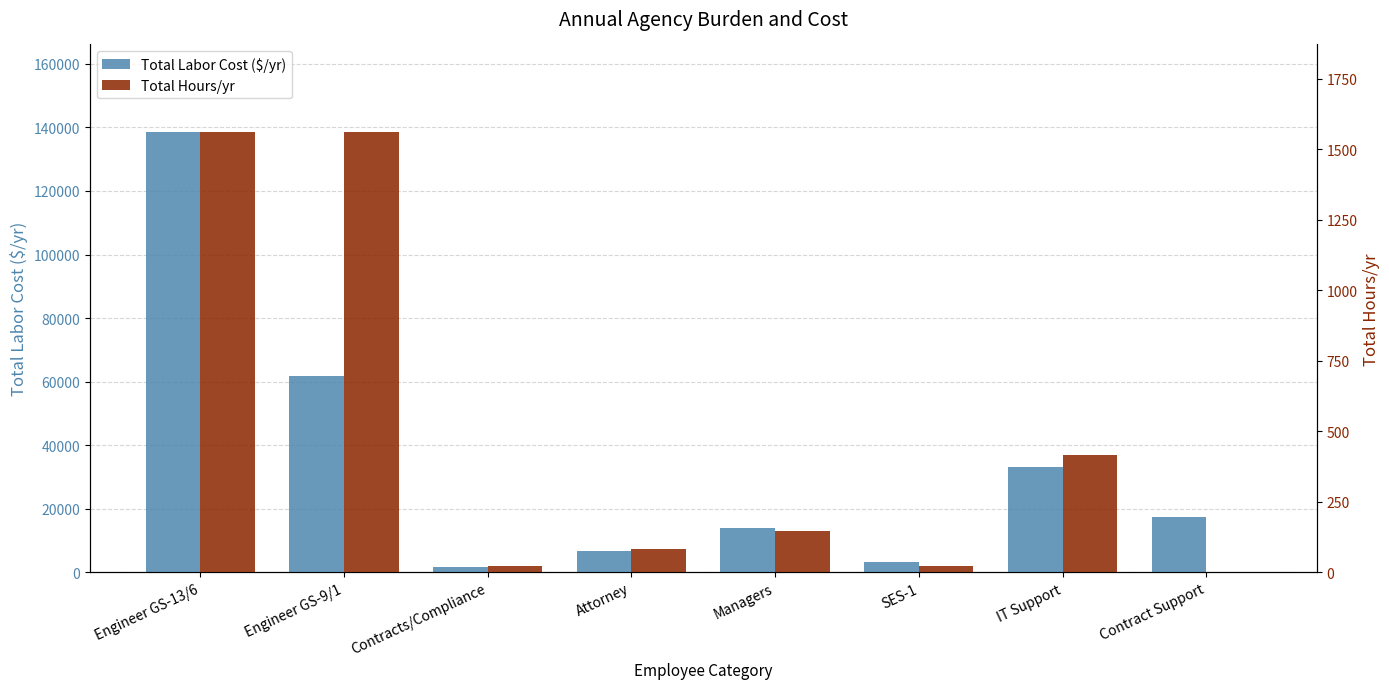

Between Attorney and SES-1, which series saw the biggest shift?

Total Labor Cost ($/yr)